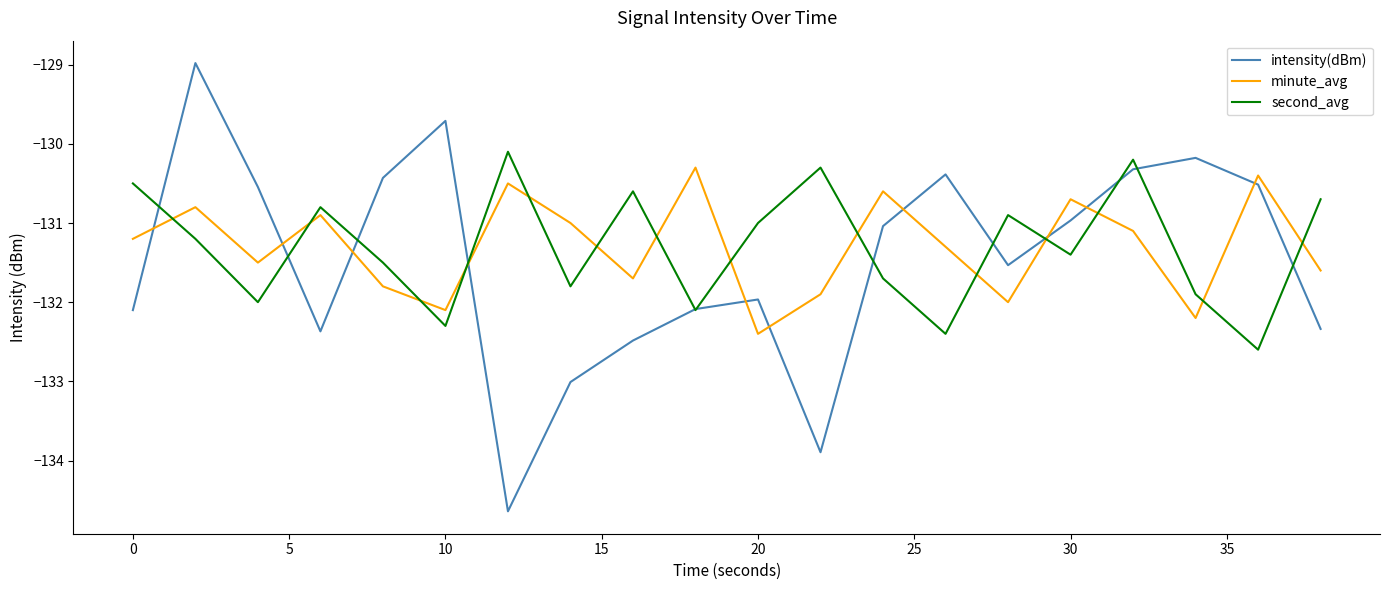

How many times do minute_avg and second_avg cross each other?

14